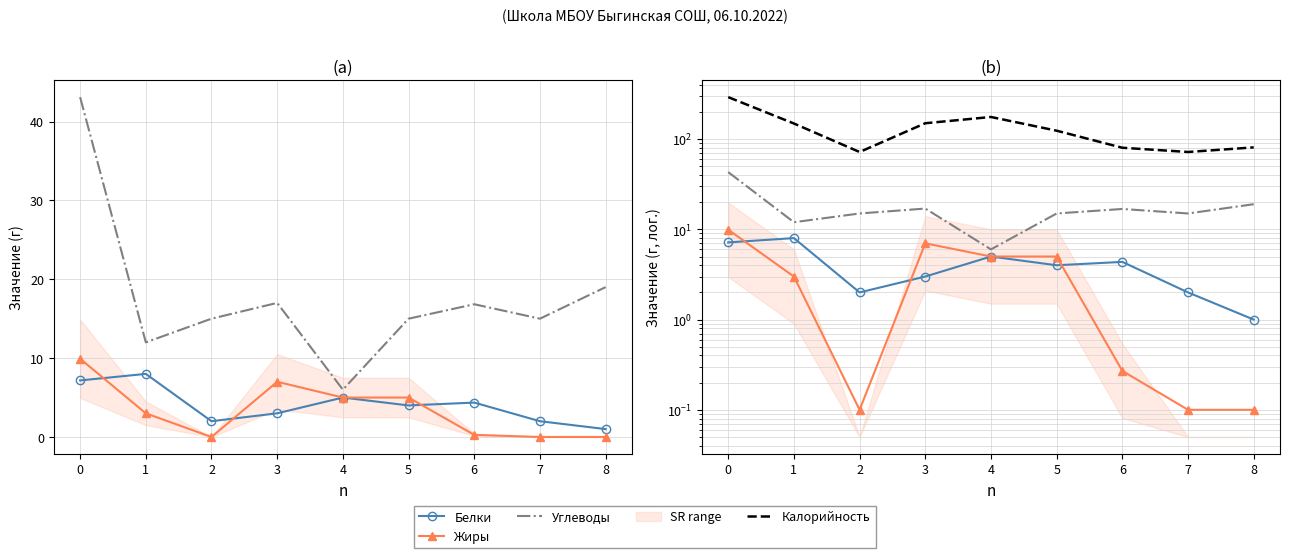

Rank the series at 8 from lowest to highest value.

Жиры, Белки, Углеводы, Калорийность